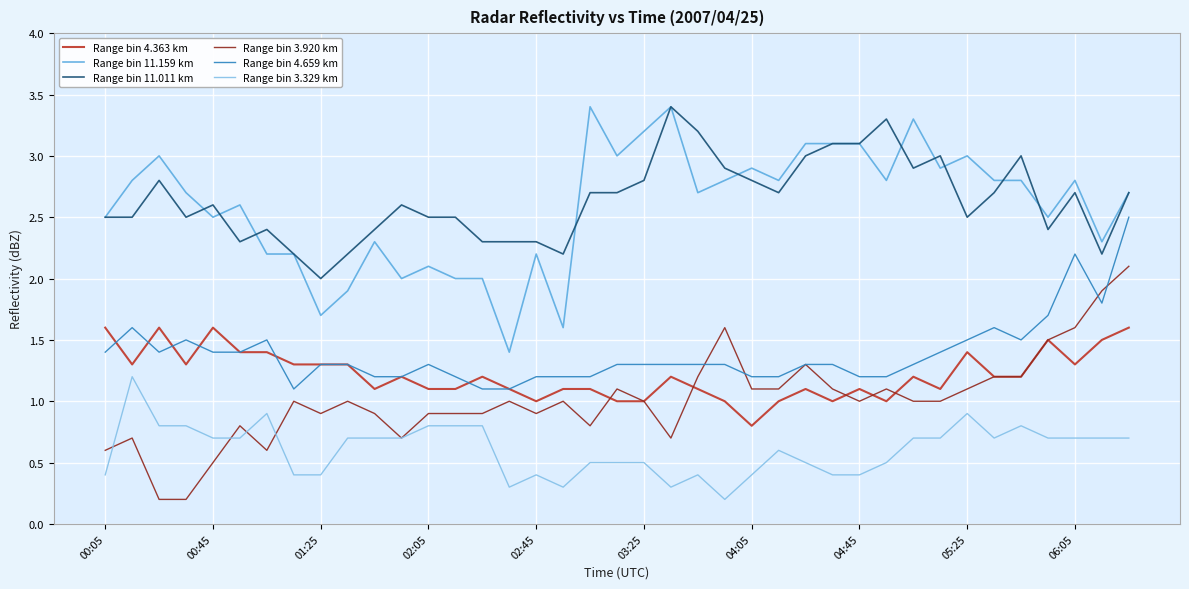

What is the minimum value for Range bin 11.011 km?

2.0